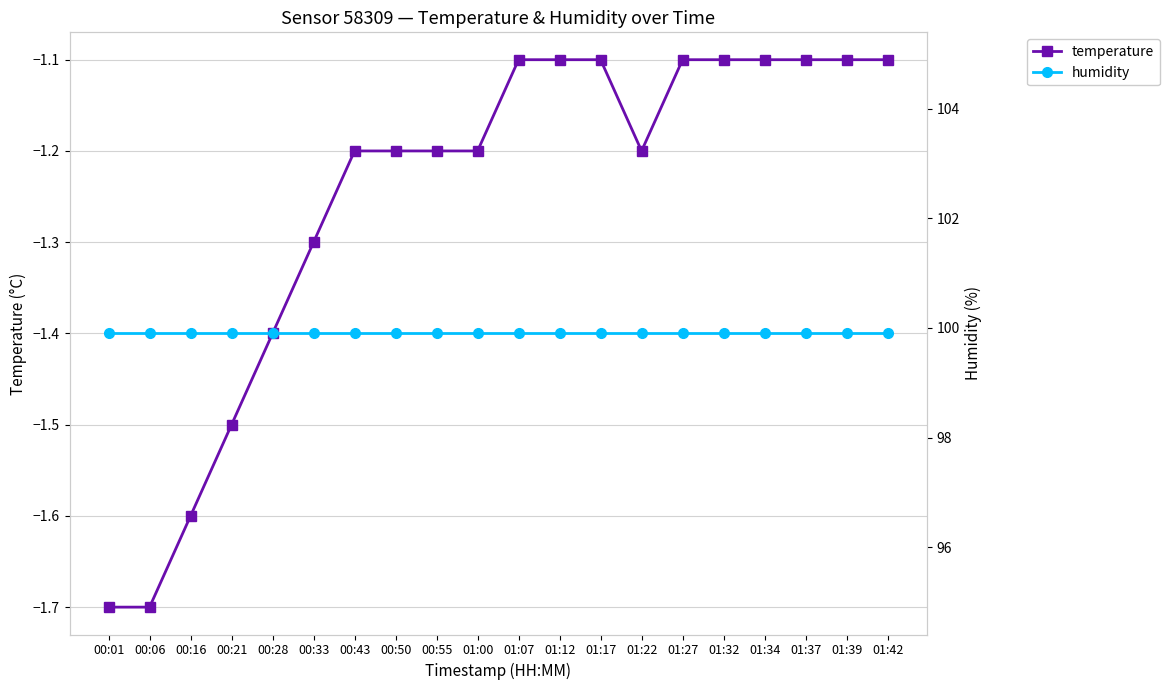

At how many categories does at least one series exceed 76?

20